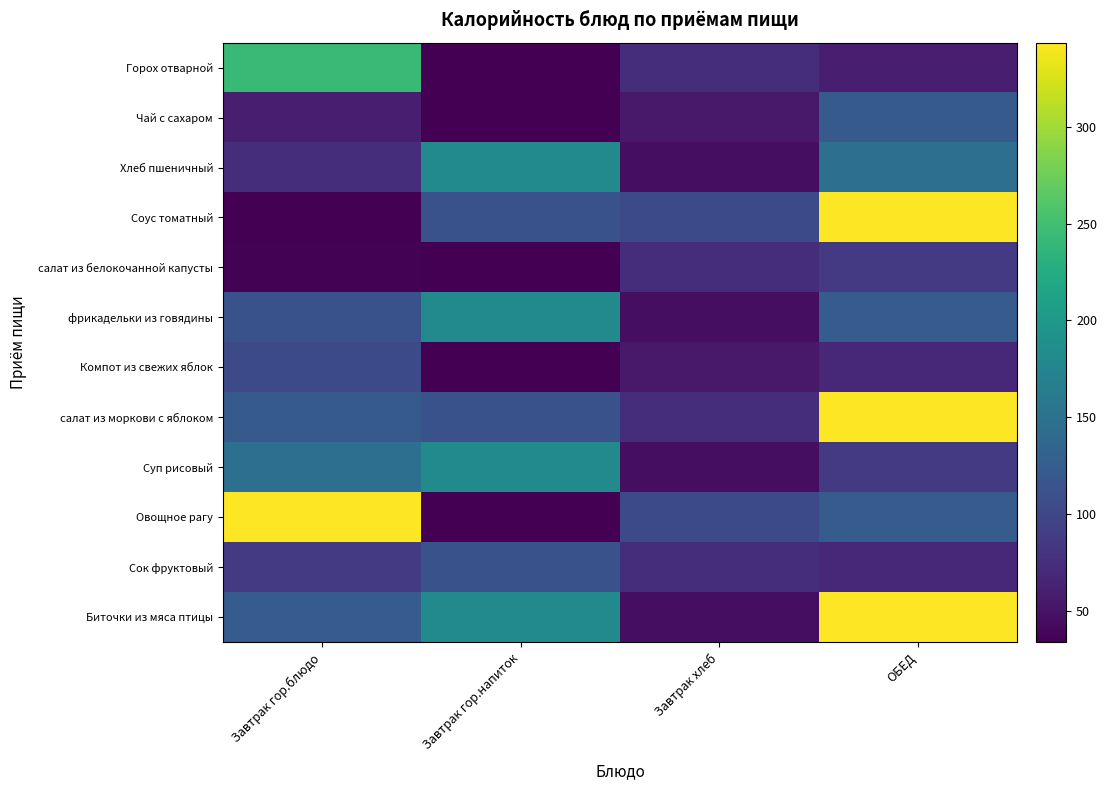

Reading left to right, what are all the values shown in this chart?

Горох отварной: Завтрак гор.блюдо=242.8	Завтрак гор.напиток=34.0	Завтрак хлеб=74.3	ОБЕД=60.0
Чай с сахаром: Завтрак гор.блюдо=60.0	Завтрак гор.напиток=34.0	Завтрак хлеб=55.7	ОБЕД=121.5
Хлеб пшеничный: Завтрак гор.блюдо=74.3	Завтрак гор.напиток=182.1	Завтрак хлеб=46.0	ОБЕД=147.0
Соус томатный: Завтрак гор.блюдо=34.0	Завтрак гор.напиток=112.5	Завтрак хлеб=102.9	ОБЕД=343.4
салат из белокочанной капусты: Завтрак гор.блюдо=35.3	Завтрак гор.напиток=34.0	Завтрак хлеб=74.3	ОБЕД=86.6
фрикадельки из говядины: Завтрак гор.блюдо=112.5	Завтрак гор.напиток=182.1	Завтрак хлеб=46.0	ОБЕД=124.4
Компот из свежих яблок: Завтрак гор.блюдо=102.9	Завтрак гор.напиток=34.0	Завтрак хлеб=55.7	ОБЕД=69.0
салат из моркови с яблоком: Завтрак гор.блюдо=121.5	Завтрак гор.напиток=112.5	Завтрак хлеб=74.3	ОБЕД=343.4
Суп рисовый: Завтрак гор.блюдо=147.0	Завтрак гор.напиток=182.1	Завтрак хлеб=46.0	ОБЕД=86.6
Овощное рагу: Завтрак гор.блюдо=343.4	Завтрак гор.напиток=34.0	Завтрак хлеб=102.9	ОБЕД=124.4
Сок фруктовый: Завтрак гор.блюдо=86.6	Завтрак гор.напиток=112.5	Завтрак хлеб=74.3	ОБЕД=69.0
Биточки из мяса птицы: Завтрак гор.блюдо=124.4	Завтрак гор.напиток=182.1	Завтрак хлеб=46.0	ОБЕД=343.4